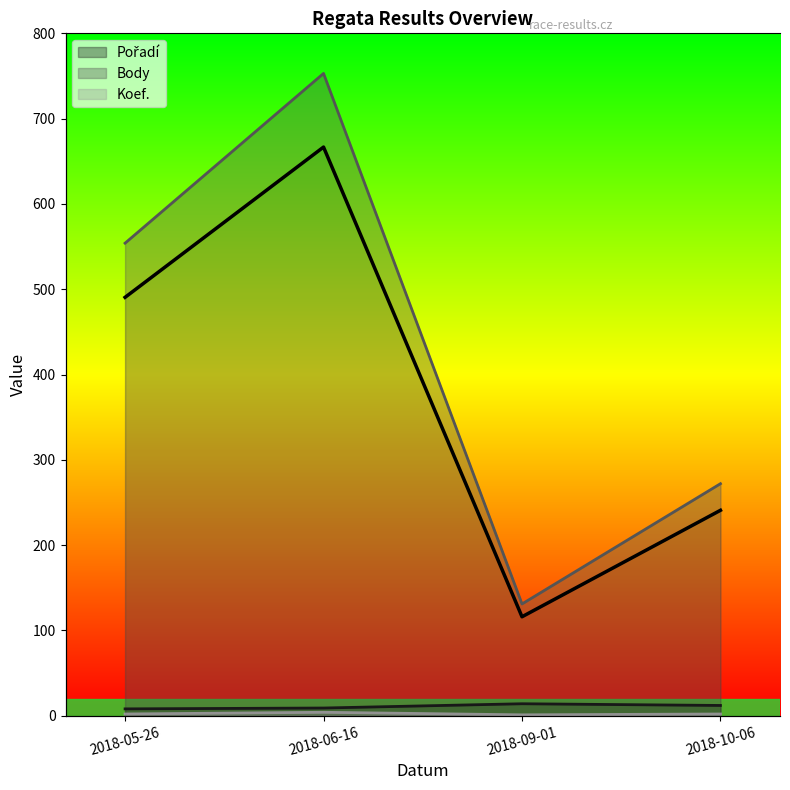

List the labels in order of value, largest first.

2018-06-16, 2018-05-26, 2018-10-06, 2018-09-01